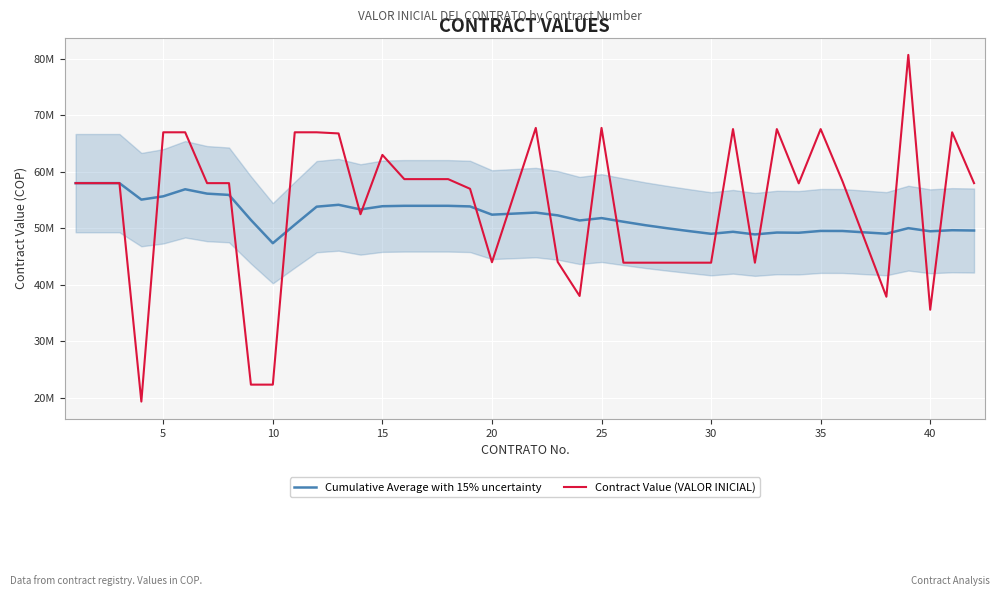

What is the highest value of the Cumulative Average with 15% uncertainty series?

58000000